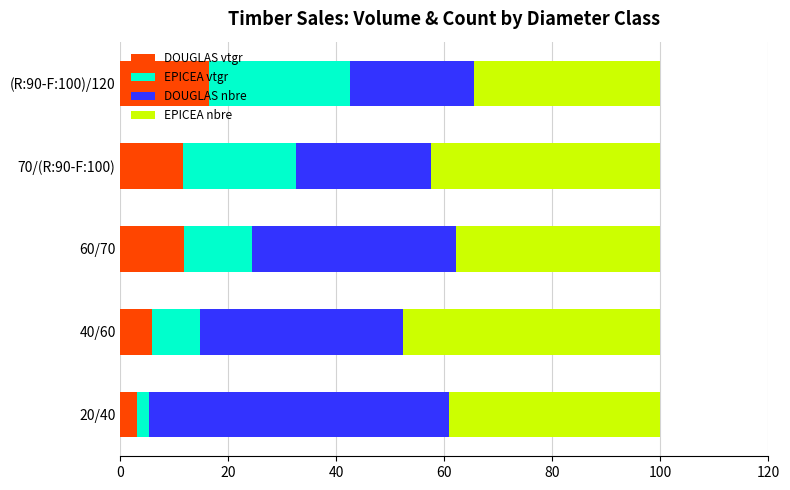

True or false: DOUGLAS vtgr has a value of 5.9 at 40/60.

True